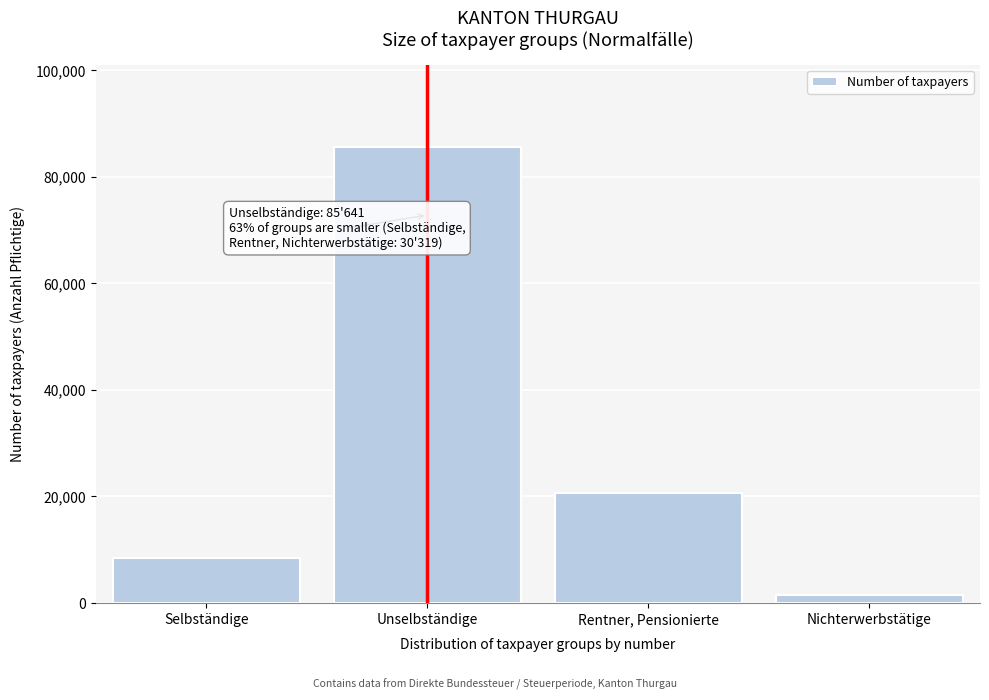

Reading left to right, list all the values displayed in this chart.

8359	85641	20569	1391